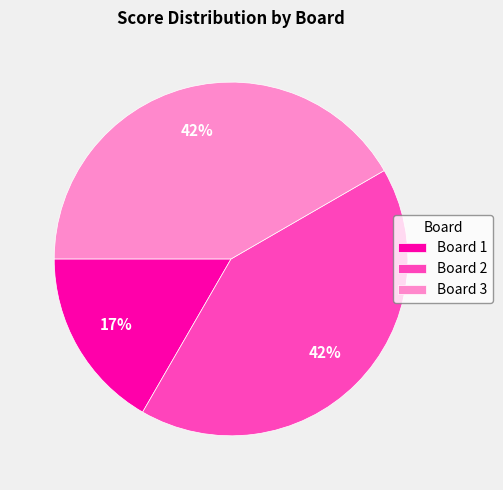

What is the smallest slice in the pie chart?

Board 1